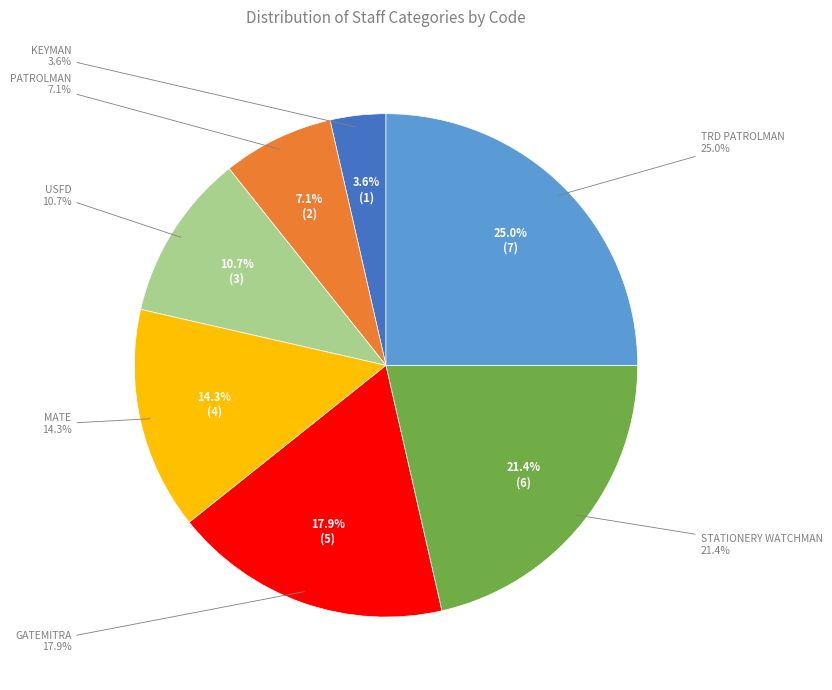

How much of the chart is everything except GATEMITRA?

82.1%